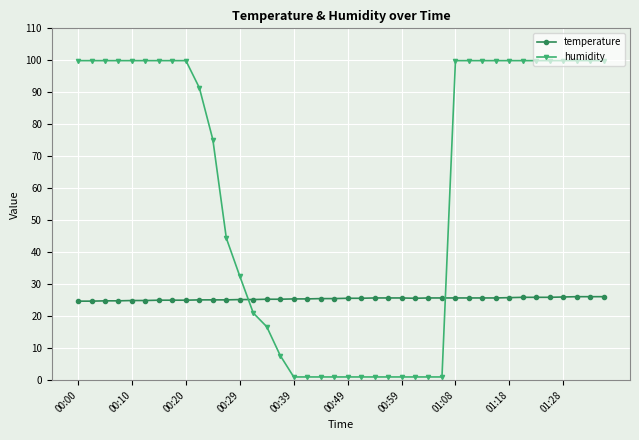

Which series has the largest range (max minus min)?

humidity